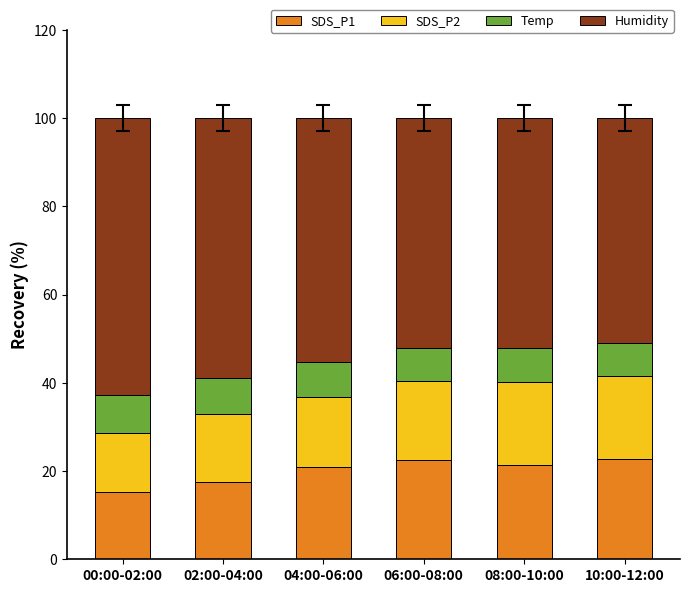

What is the average value of the SDS_P1 series?

20.0